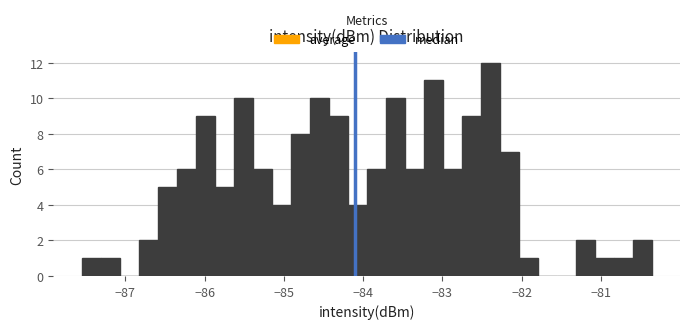

Around what value on the x-axis is the tallest bar? Give the approximate position of its centre, as read against the axis.

-82.4